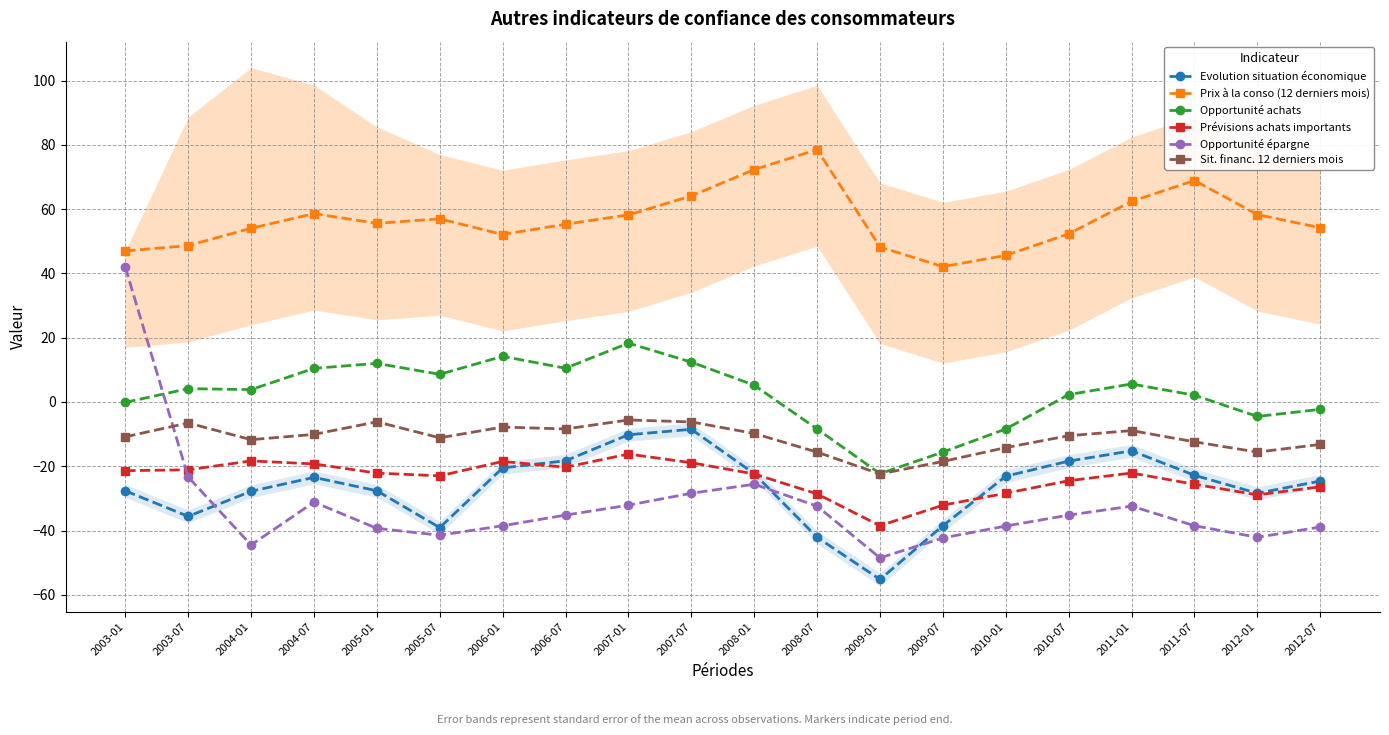

Is the value of Prévisions achats importants at 2003-01 greater than the value of Prix à la conso (12 derniers mois) at 2007-01?

No